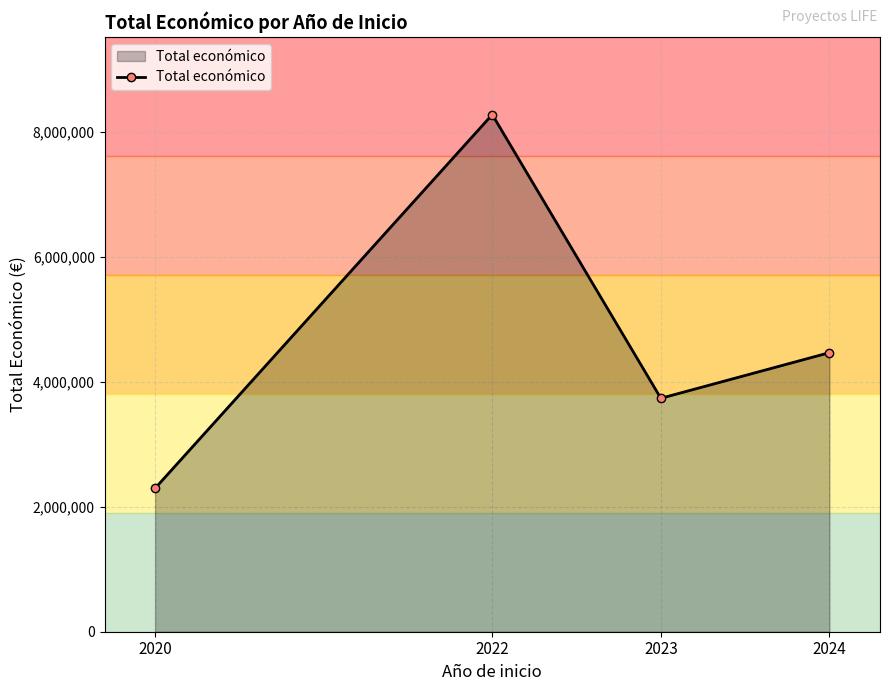

Between 2023 and 2022, which is larger?

2022